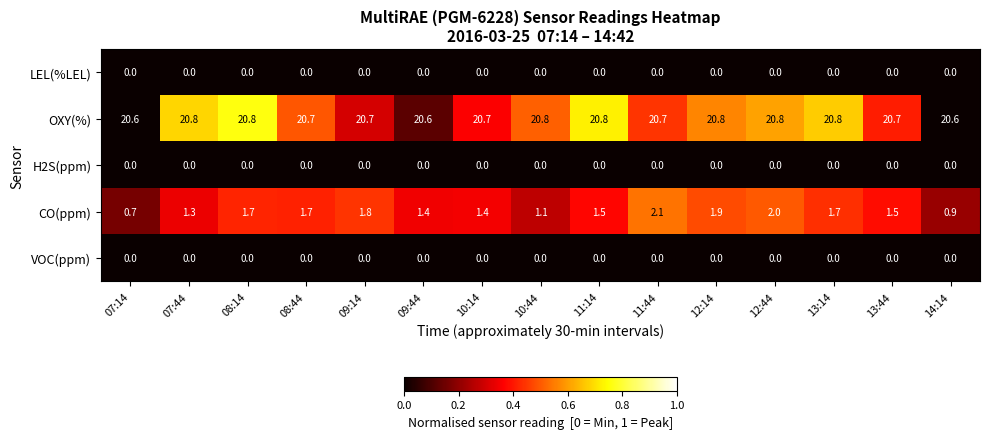

Where does the CO(ppm) series first go above 1?

07:44